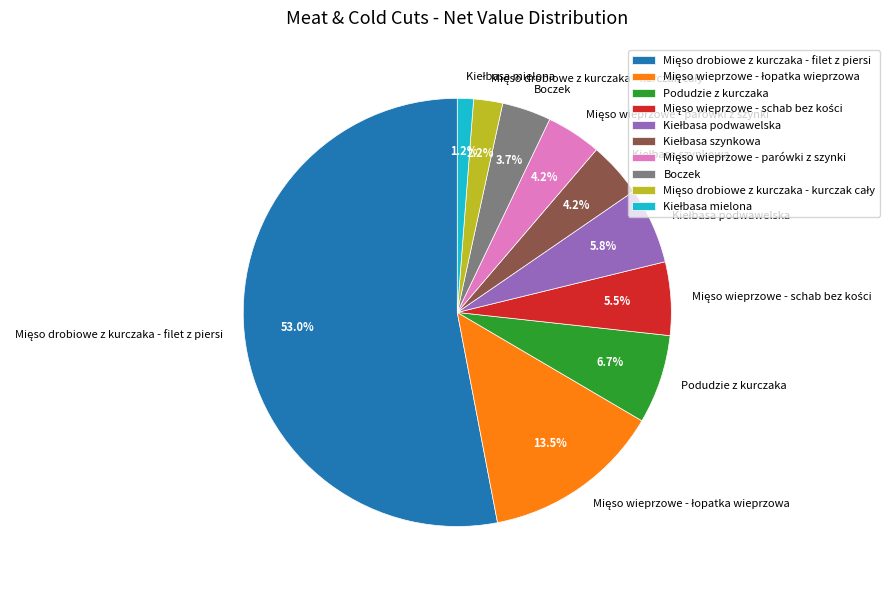

Combined, what portion of the pie is Podudzie z kurczaka and Boczek?

10.4%